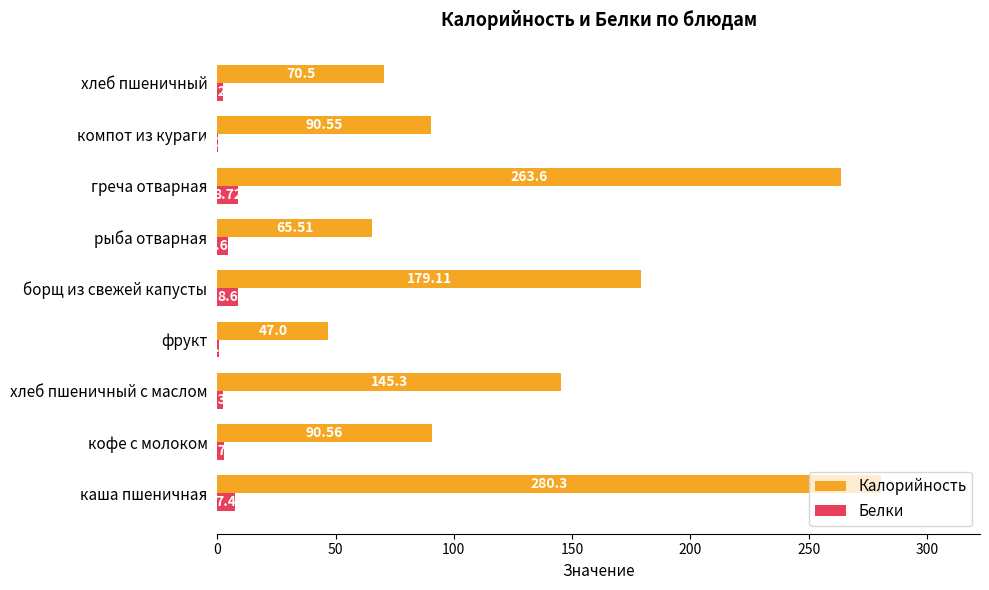

What is the total value across all series at фрукт?

47.9